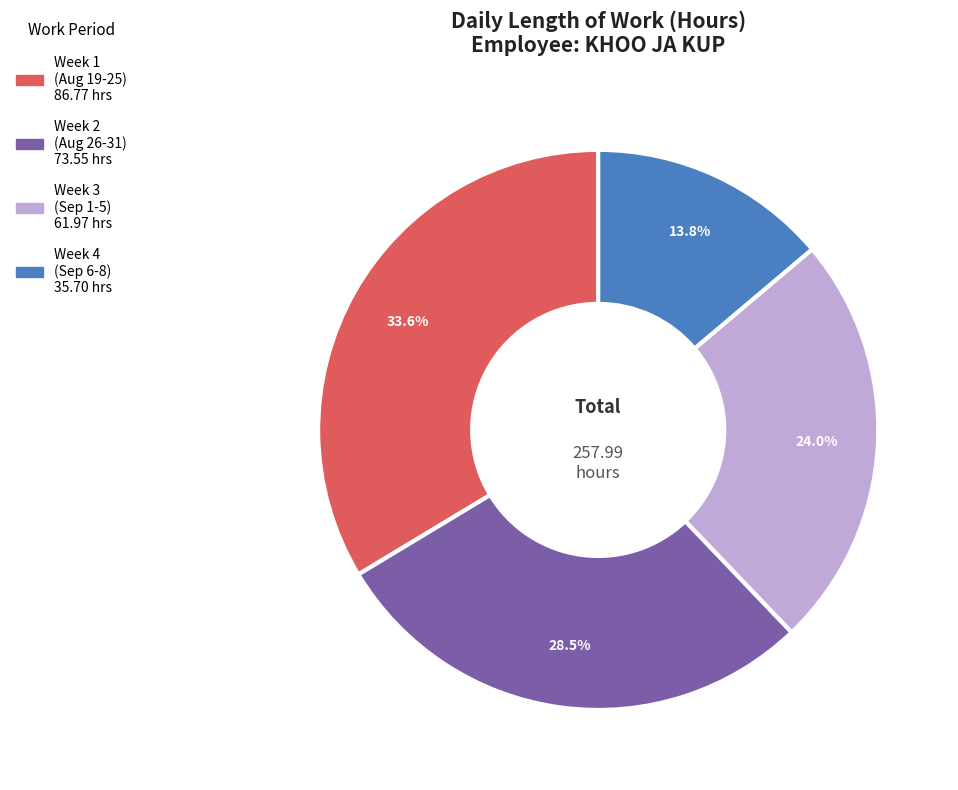

Does any single category account for the majority?

No